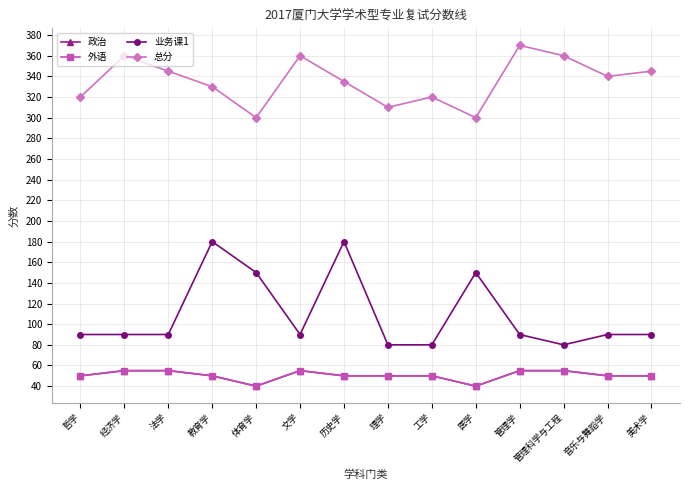

Does the chart have visible grid lines?

Yes